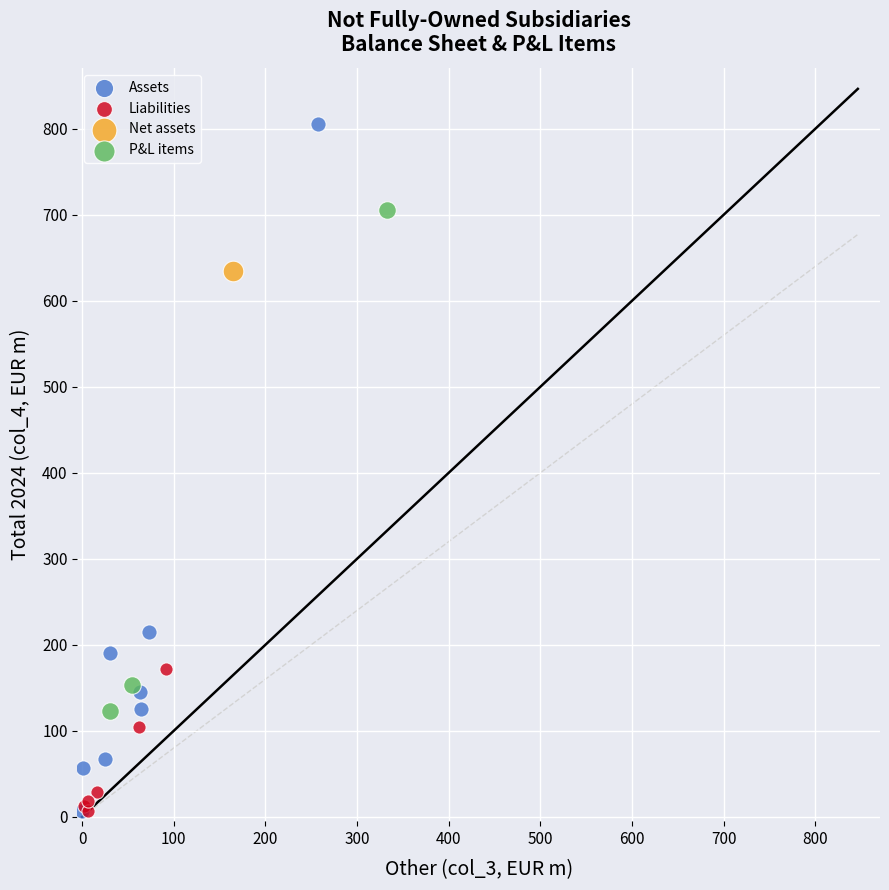

Which series contains the highest Y value?

Assets